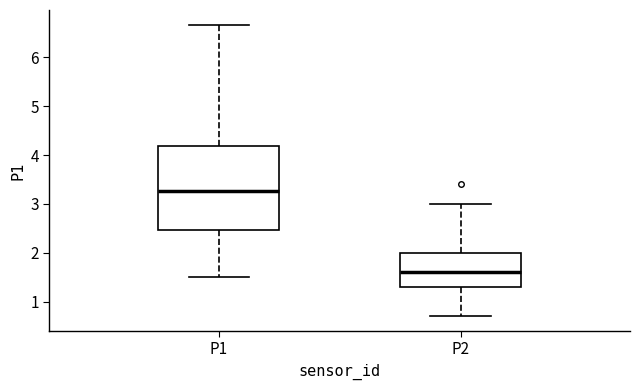

Reading left to right, read every box against the y-axis: the position of its median line, the range the box covers, and the ends of its whiskers. The values are not printed on the chart, so give them approximately, as read against the axis.

P1: median 3.3, box 2.5 to 4.2, whiskers 1.5 to 6.7
P2: median 1.6, box 1.3 to 2.0, whiskers 0.7 to 3.0